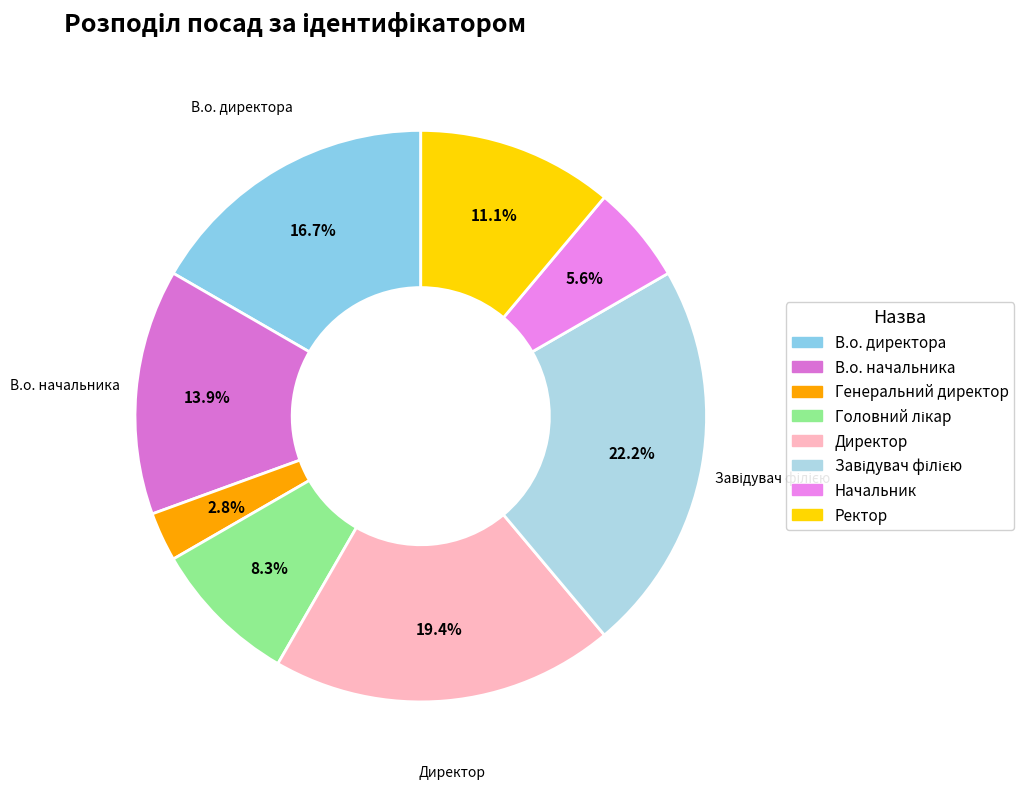

What is the largest slice in the pie chart?

Завідувач філією